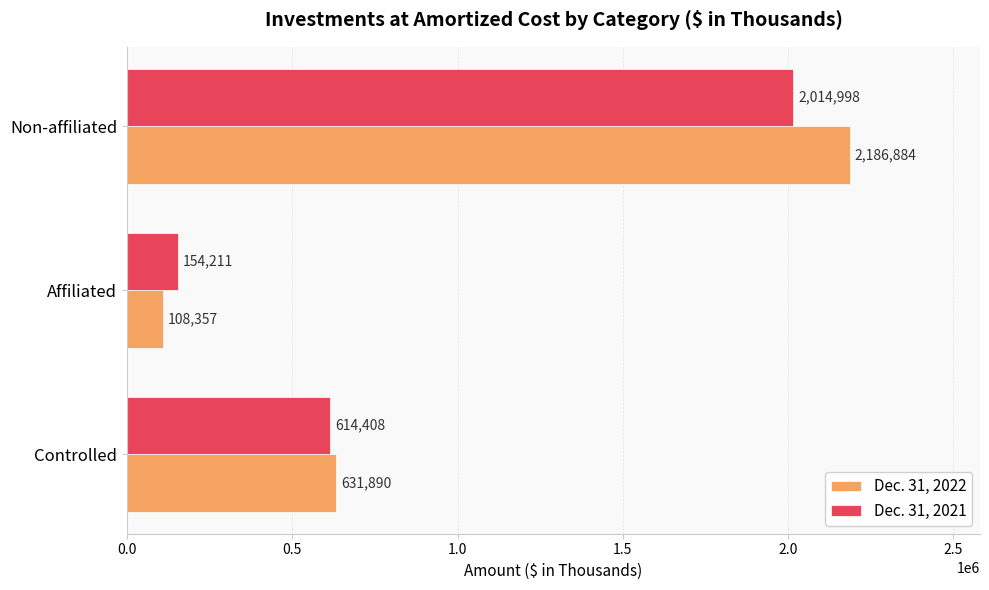

Is the value of Dec. 31, 2022 at Non-affiliated greater than the value of Dec. 31, 2021 at Affiliated?

Yes